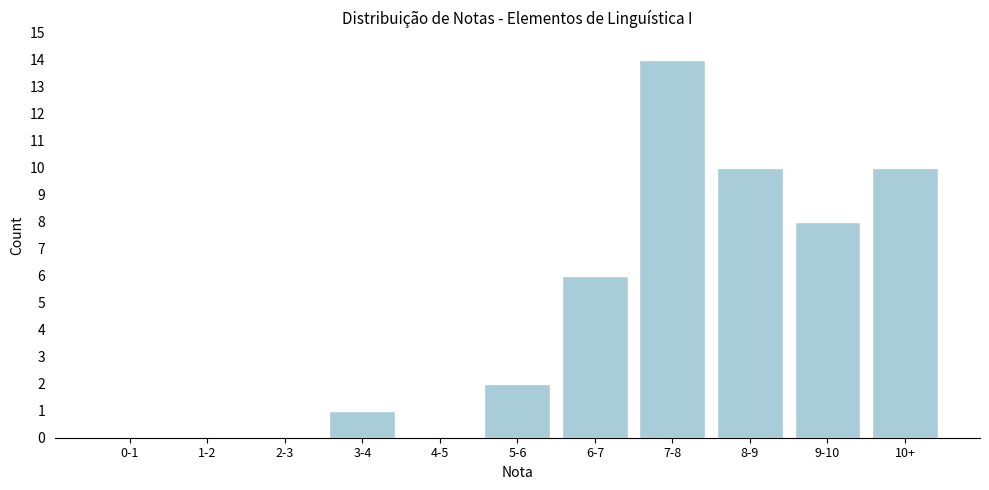

Reading left to right, extract all data points from this chart.

0-1=0	1-2=0	2-3=0	3-4=1	4-5=0	5-6=2	6-7=6	7-8=14	8-9=10	9-10=8	10+=10